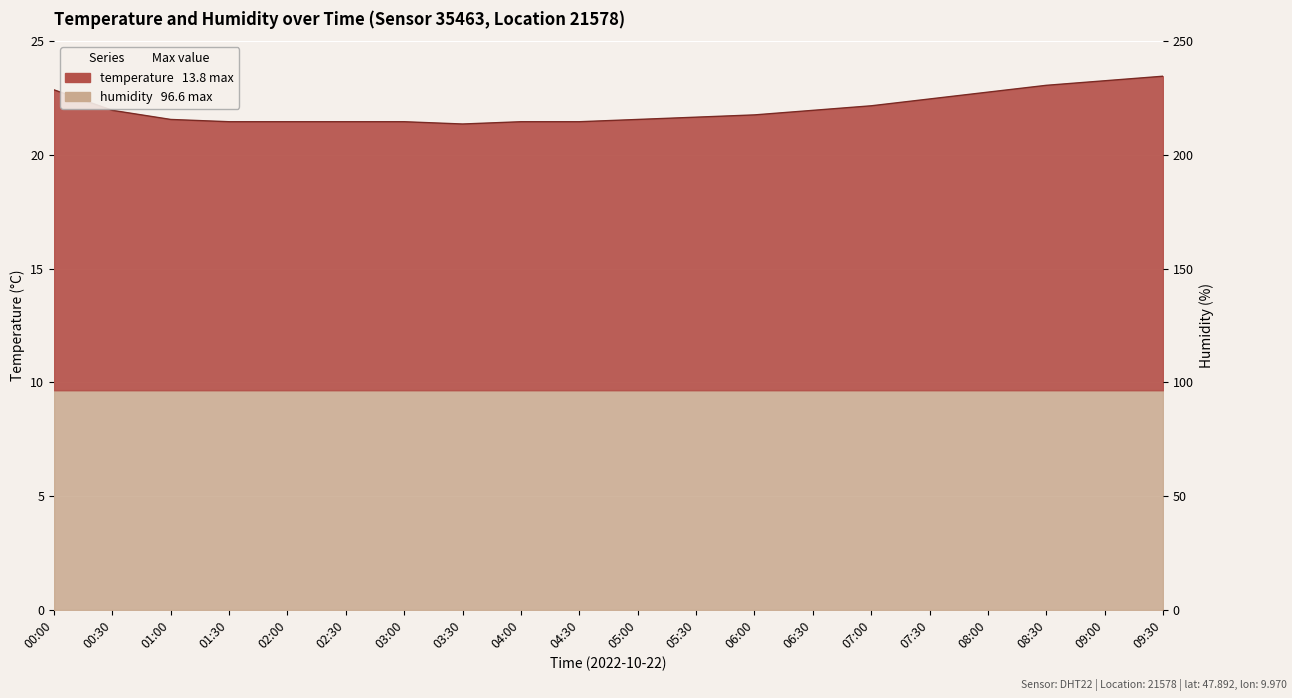

What is the value of the 18th point from the left?

23.1